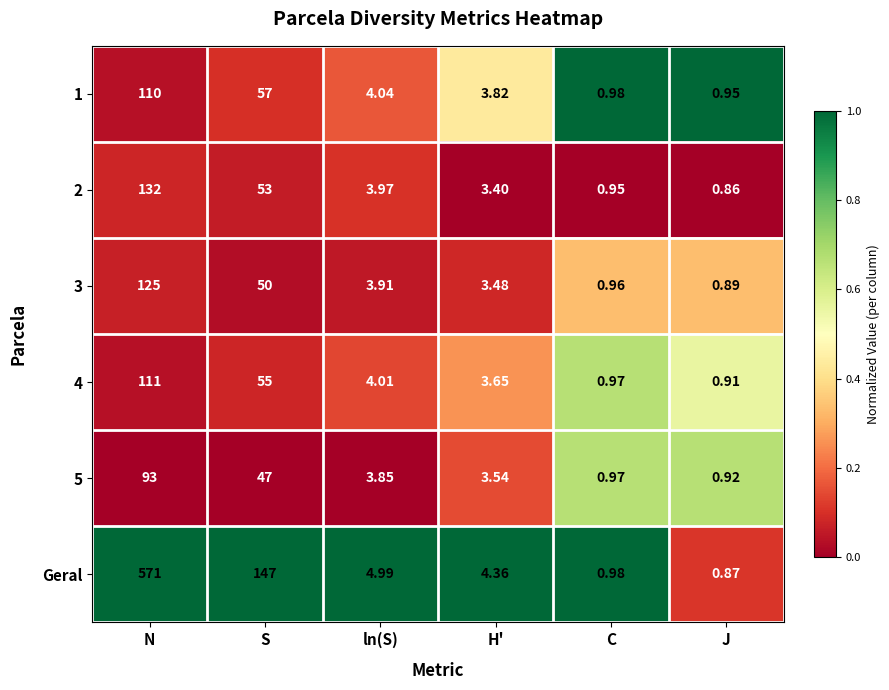

Which series changed the most between S and J?

Geral